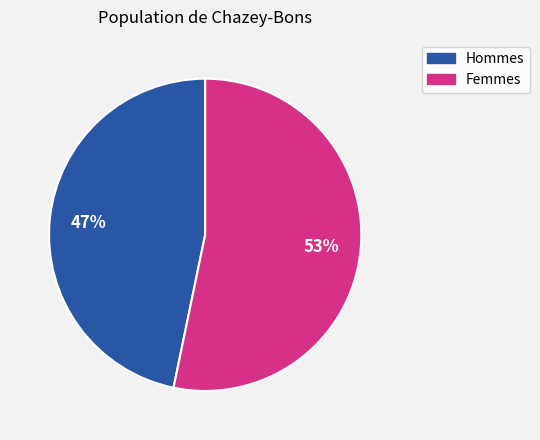

To the nearest percent, what is the difference between the largest and smallest slice percentages?

6%